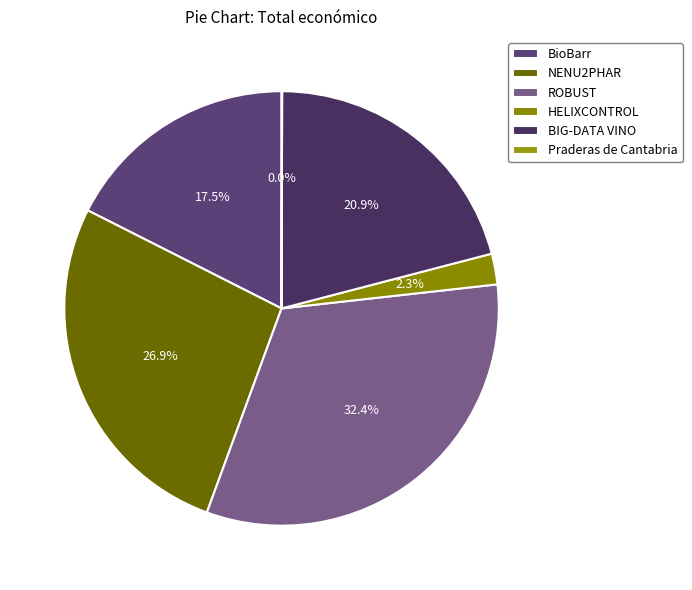

To the nearest percent, what is the difference between the largest and smallest slice percentages?

32%